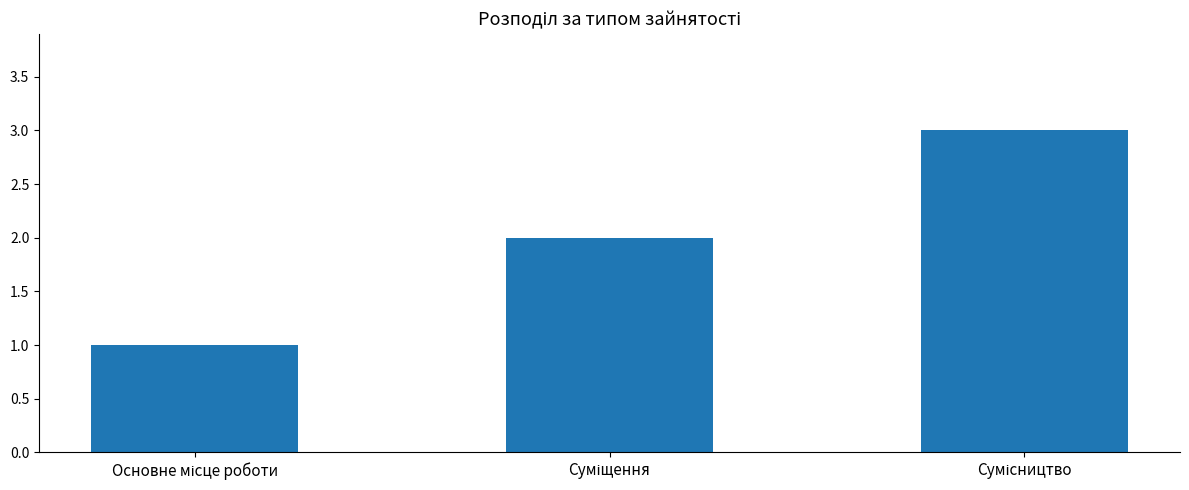

What is the sum of all values?

6